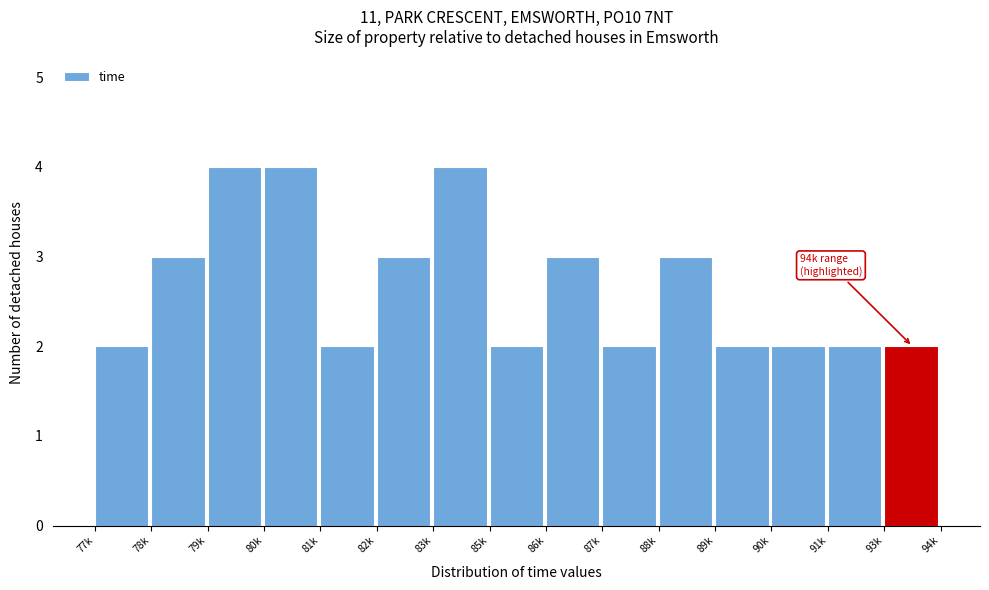

Reading left to right, list all the values displayed in this chart.

2	3	4	4	2	3	4	2	3	2	3	2	2	2	2